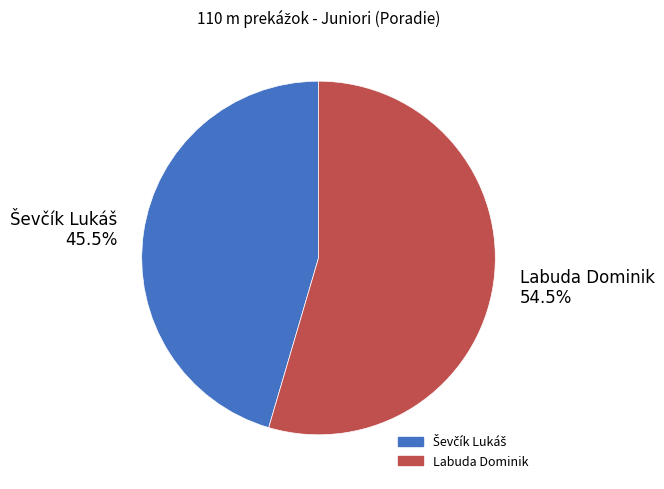

Does Labuda Dominik account for over 50% of the chart?

Yes